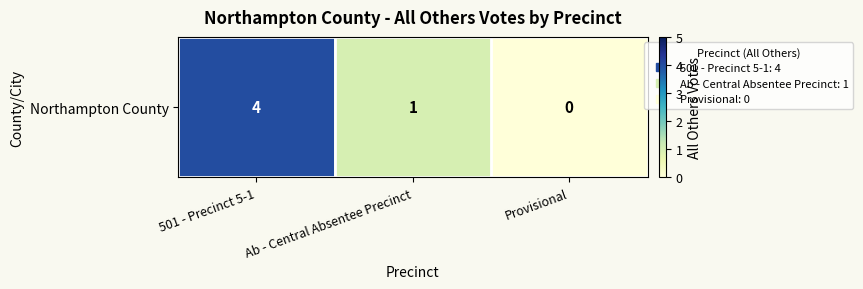

Between 501 - Precinct 5-1 and Provisional, which is larger?

501 - Precinct 5-1